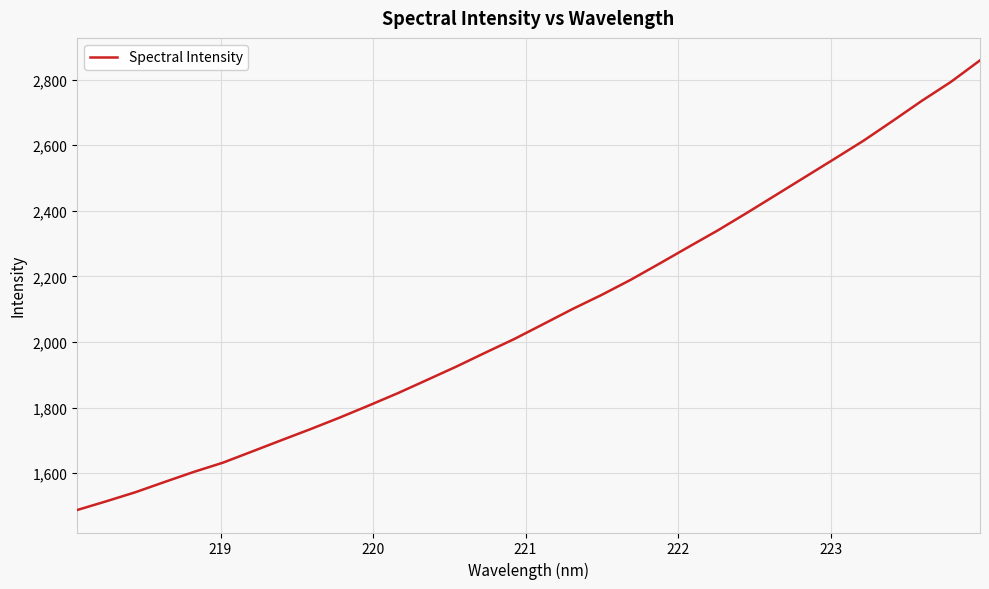

How many lines are shown in the chart?

1